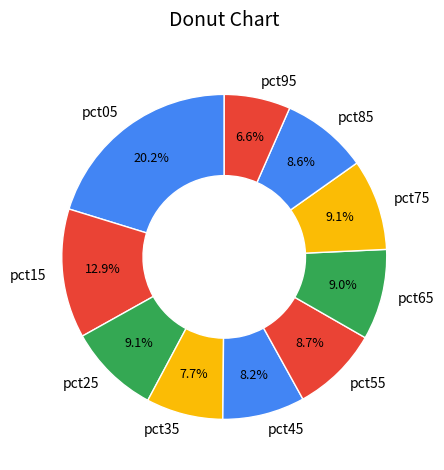

What is the smallest slice in the pie chart?

pct95